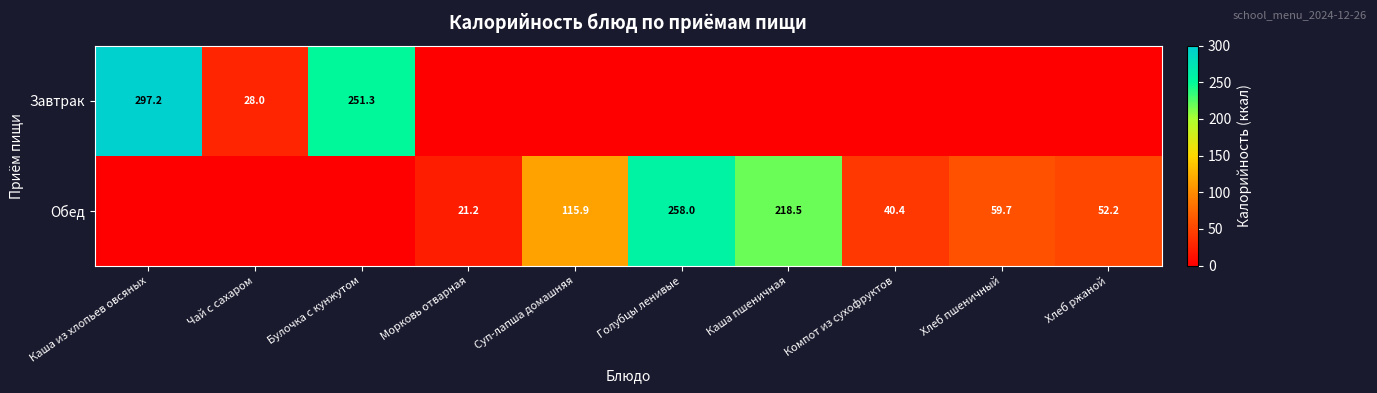

Is it true that Обед equals 21.2 at Морковь отварная?

True